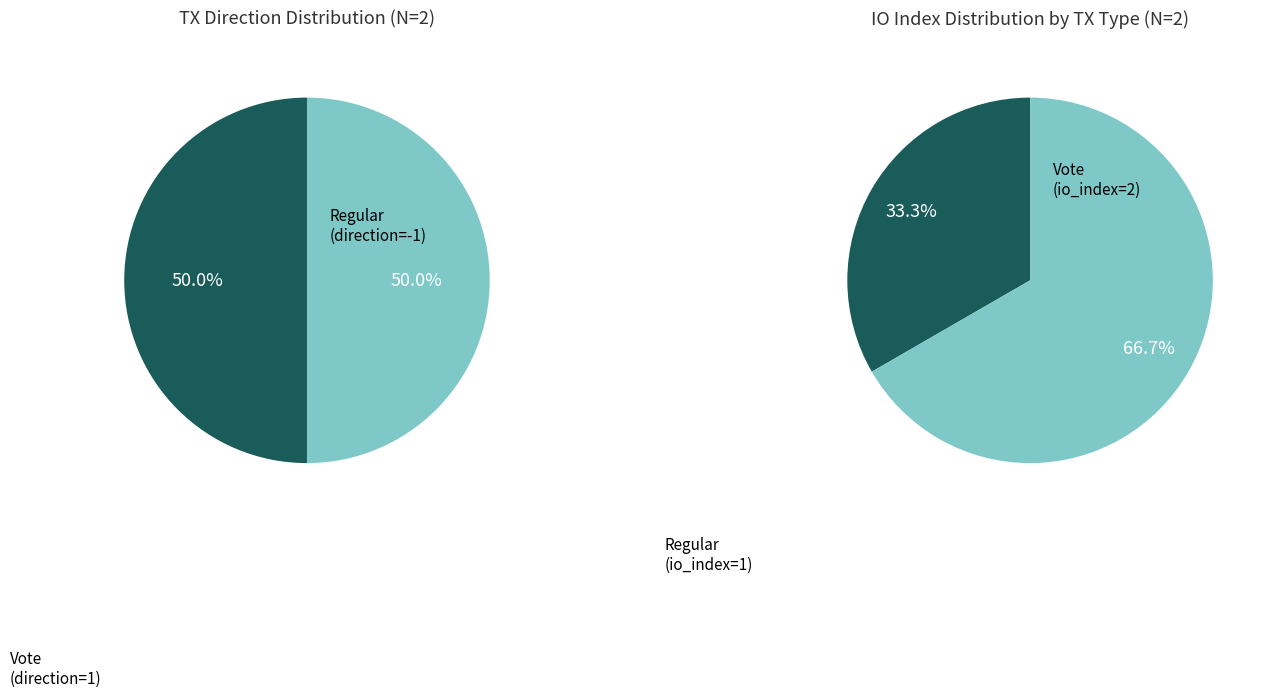

Count the number of slices in the pie.

2